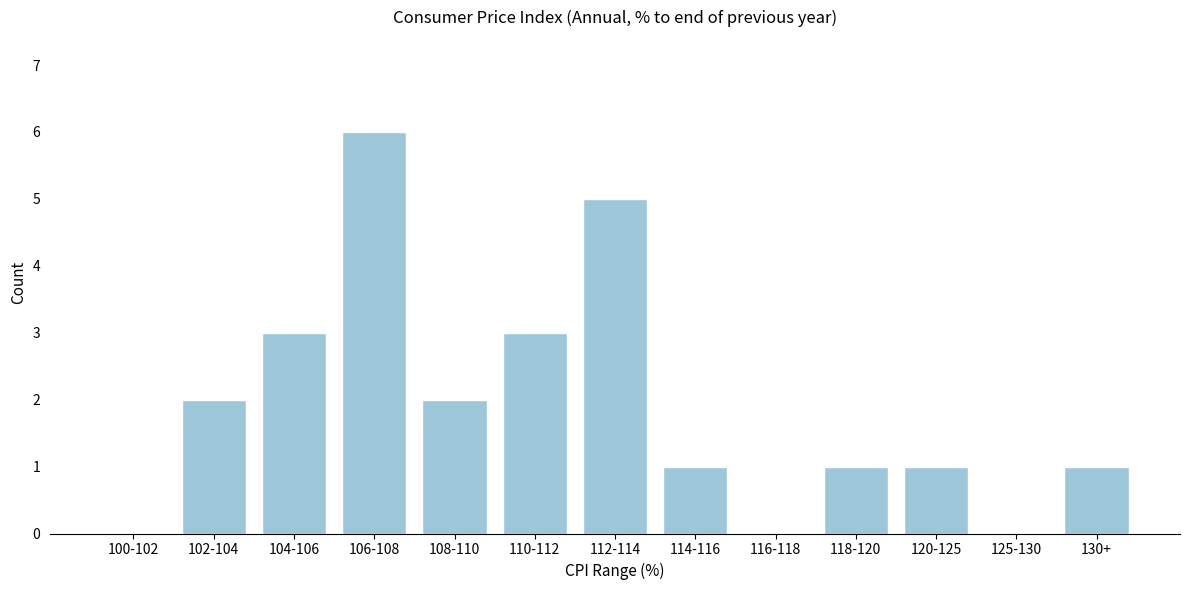

Reading right to left, what are all the values shown in this chart?

130+=1	125-130=0	120-125=1	118-120=1	116-118=0	114-116=1	112-114=5	110-112=3	108-110=2	106-108=6	104-106=3	102-104=2	100-102=0